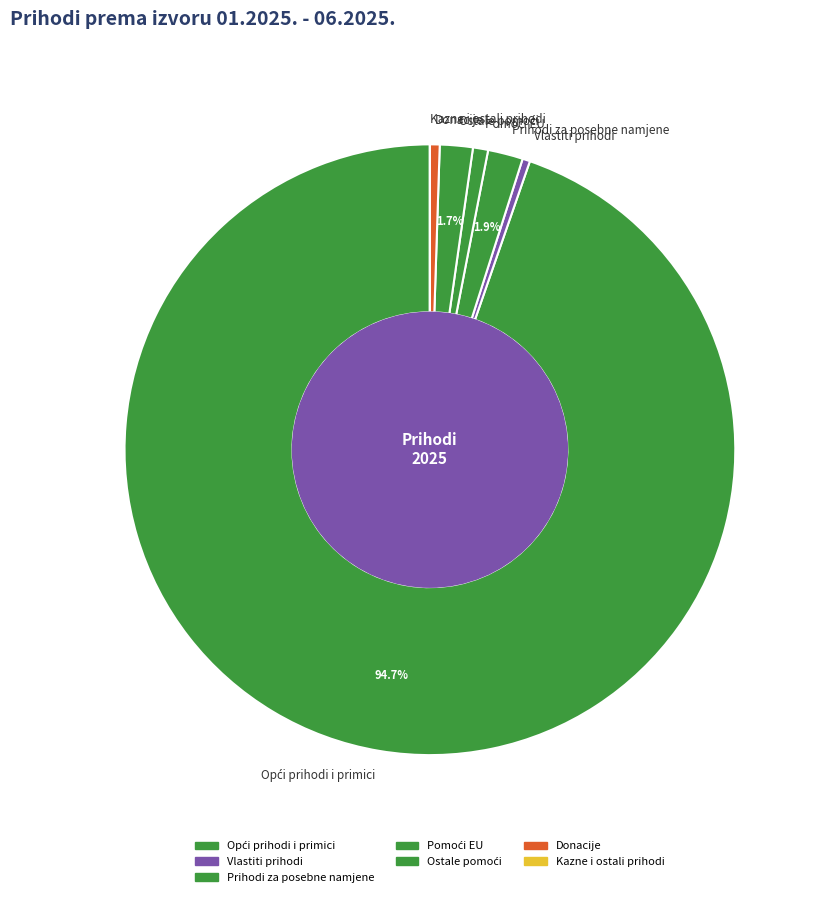

Is Vlastiti prihodi the majority of the pie?

No